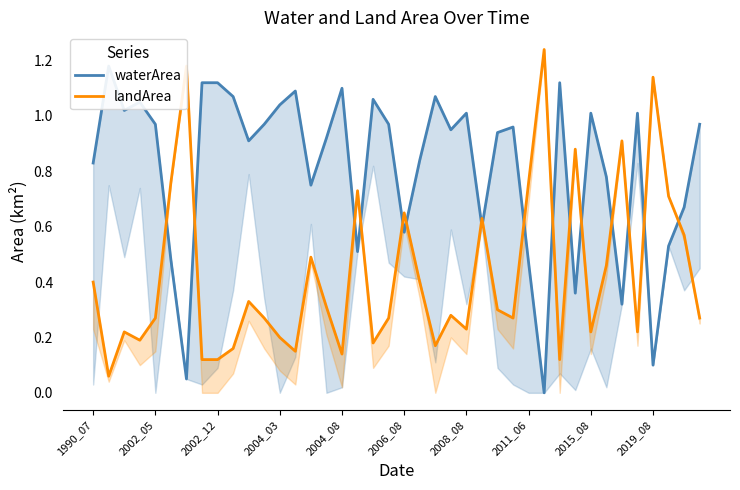

Which category has the lowest value across all series?

29